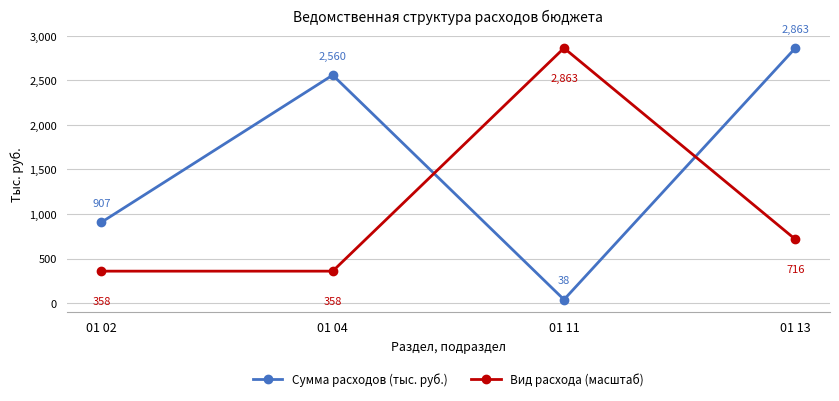

What is the difference between the maximum and minimum values in the Сумма расходов (тыс. руб.) series?

2824.9